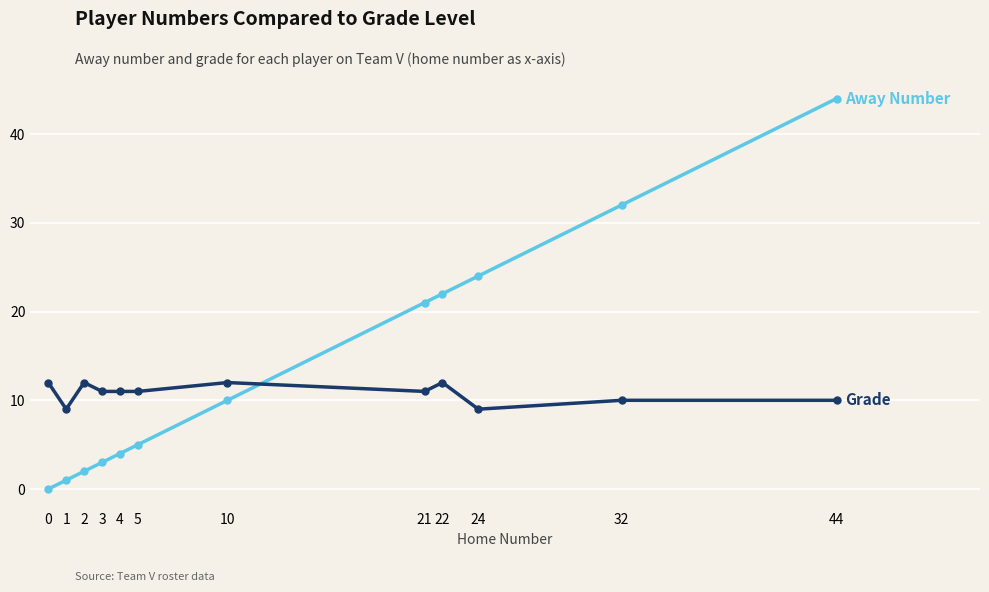

At which category is the sum across all series the highest?

44